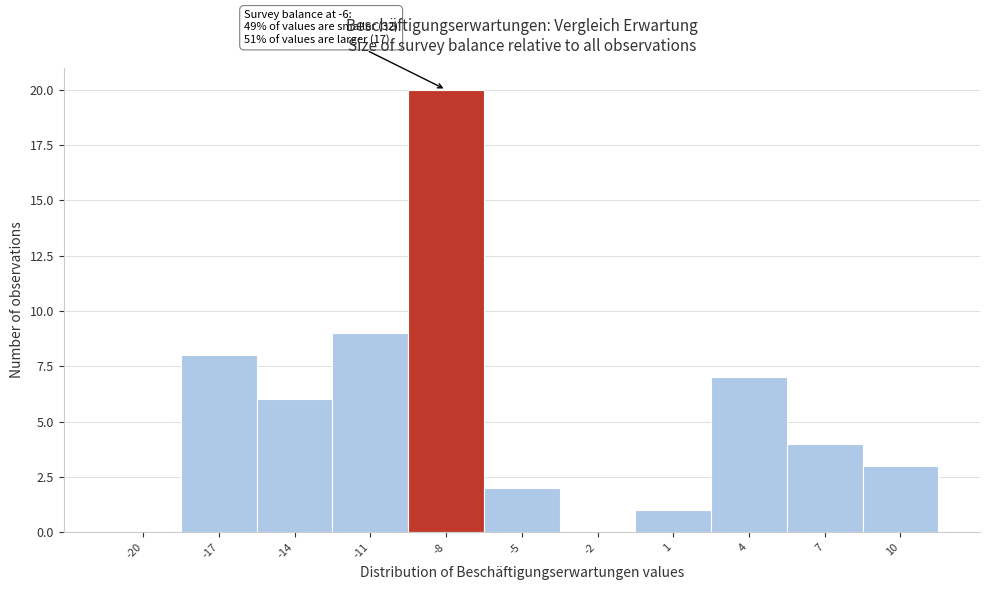

Reading right to left, transcribe all the data shown in this chart.

10=3	7=4	4=7	1=1	-2=0	-5=2	-8=20	-11=9	-14=6	-17=8	-20=0